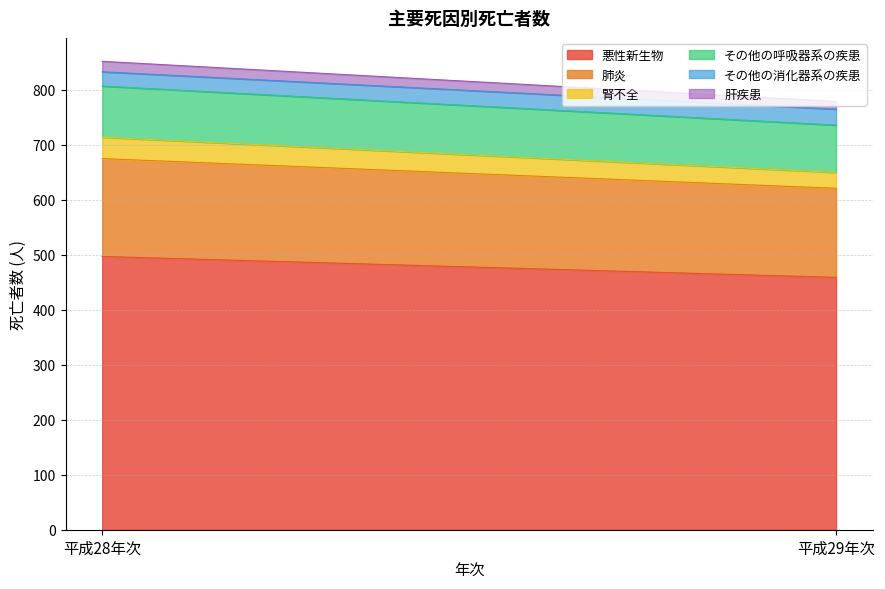

How many 肺炎 values are between 162 and 178?

2